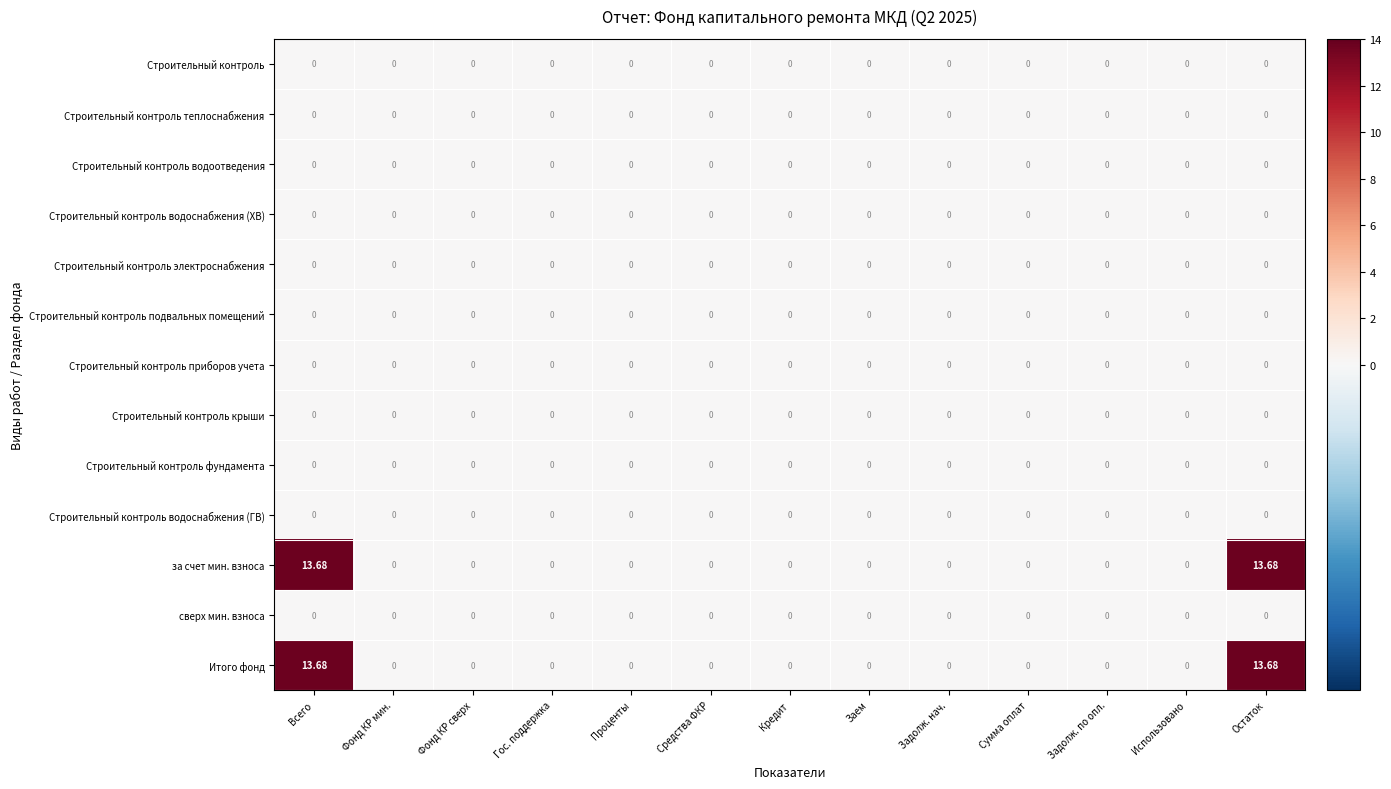

At how many categories does at least one series exceed 4?

2